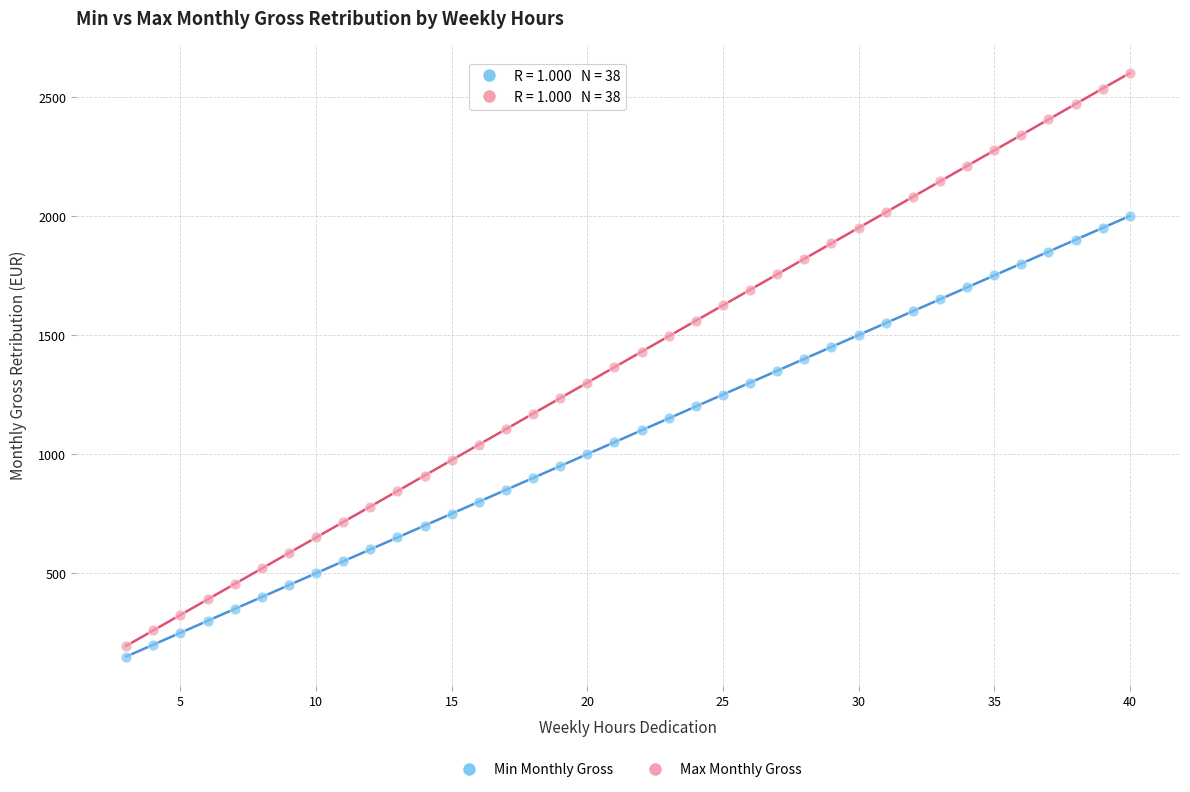

Which series reaches the minimum Y coordinate?

Min Monthly Gross